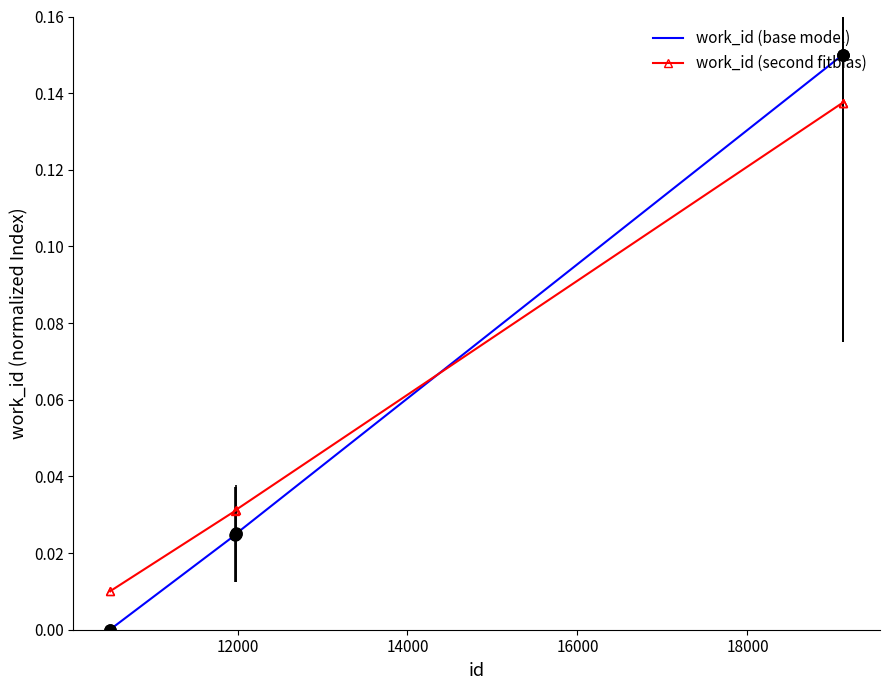

True or false: work_id (base model) and work_id (second fitbias) intersect in this chart.

True